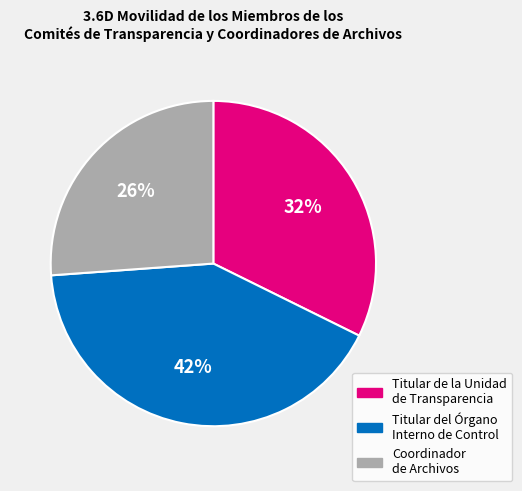

Which has a higher value, Titular de la Unidad de Transparencia or Coordinador de Archivos?

Titular de la Unidad de Transparencia